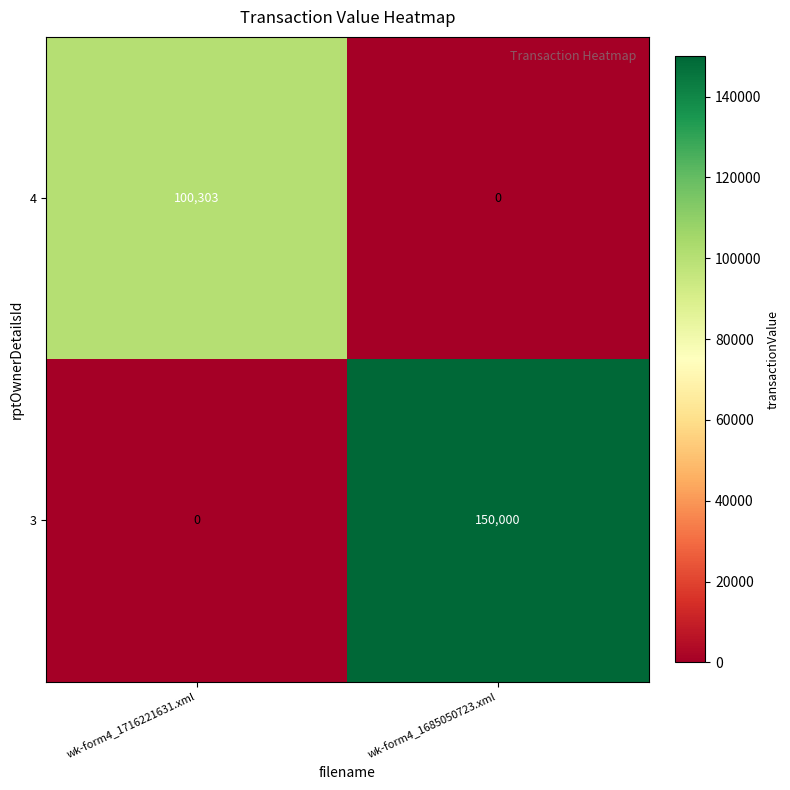

How many categories are shown in the chart?

2